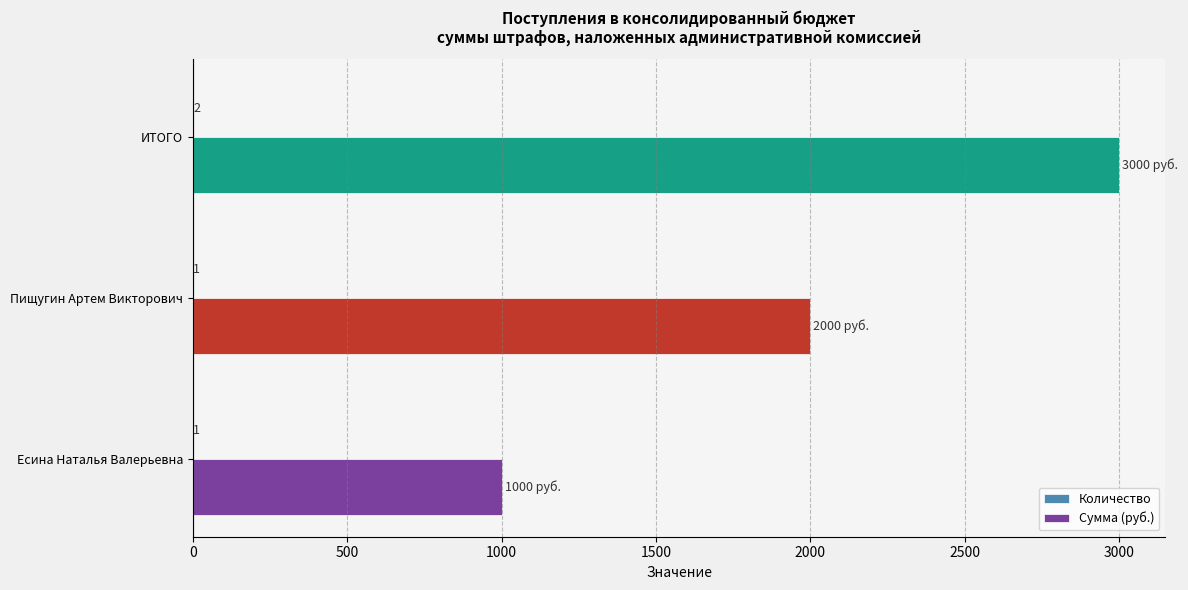

Which series has the largest total across all categories?

Сумма (руб.)